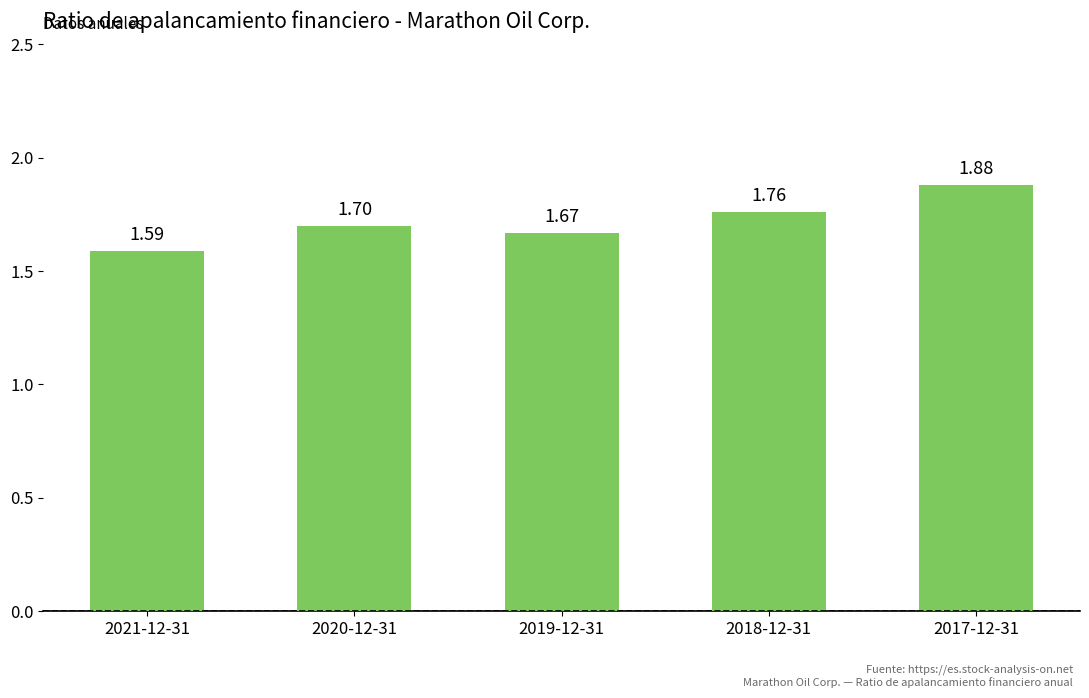

Which category has the highest value across all series?

2017-12-31